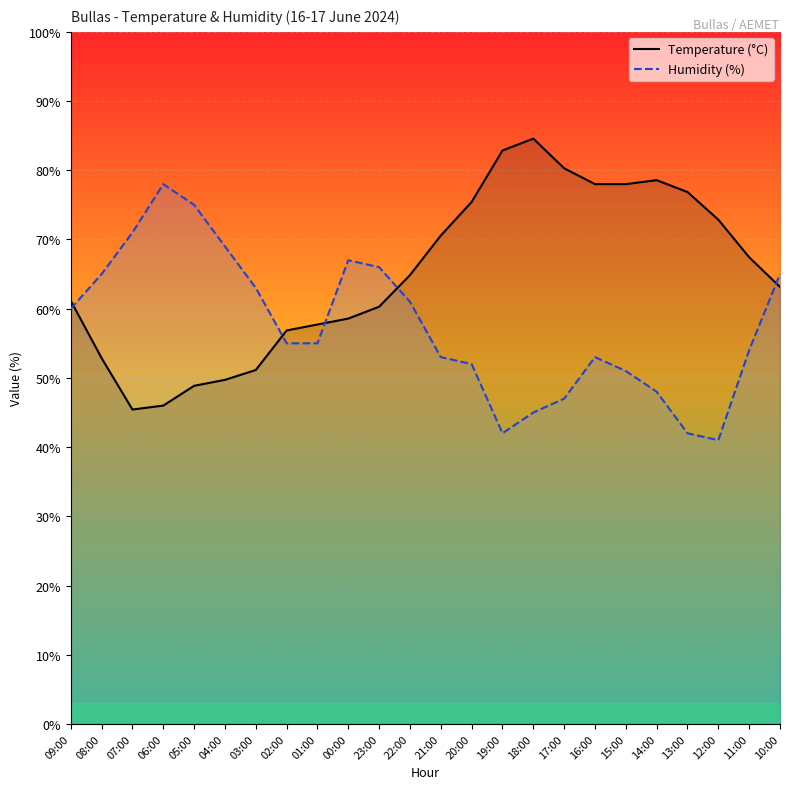

Where is Temperature (°C) nearest to the value 65?

22:00